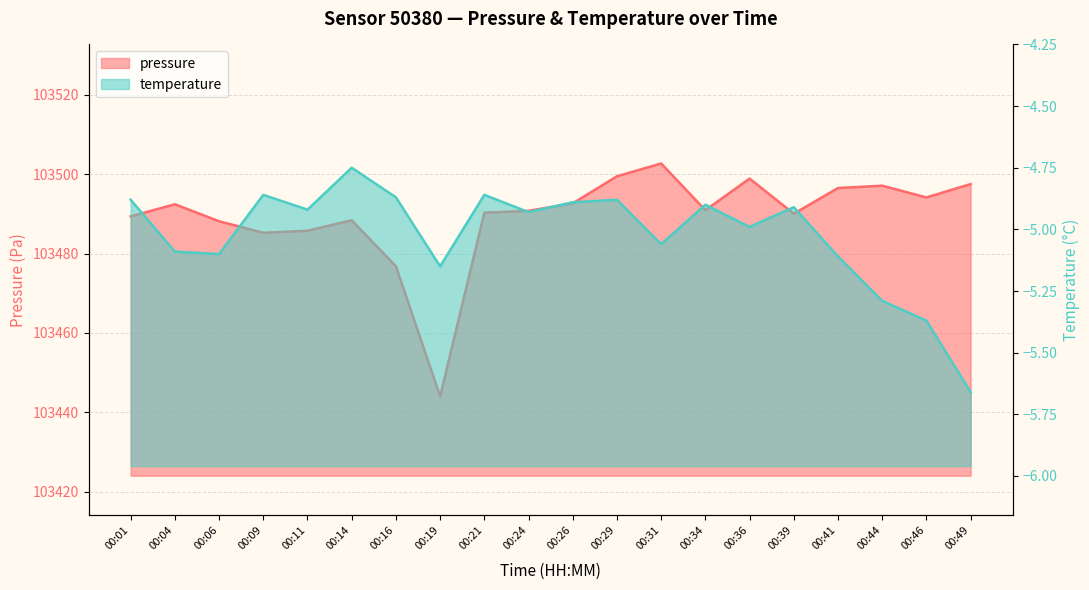

How many lines are shown in the chart?

2